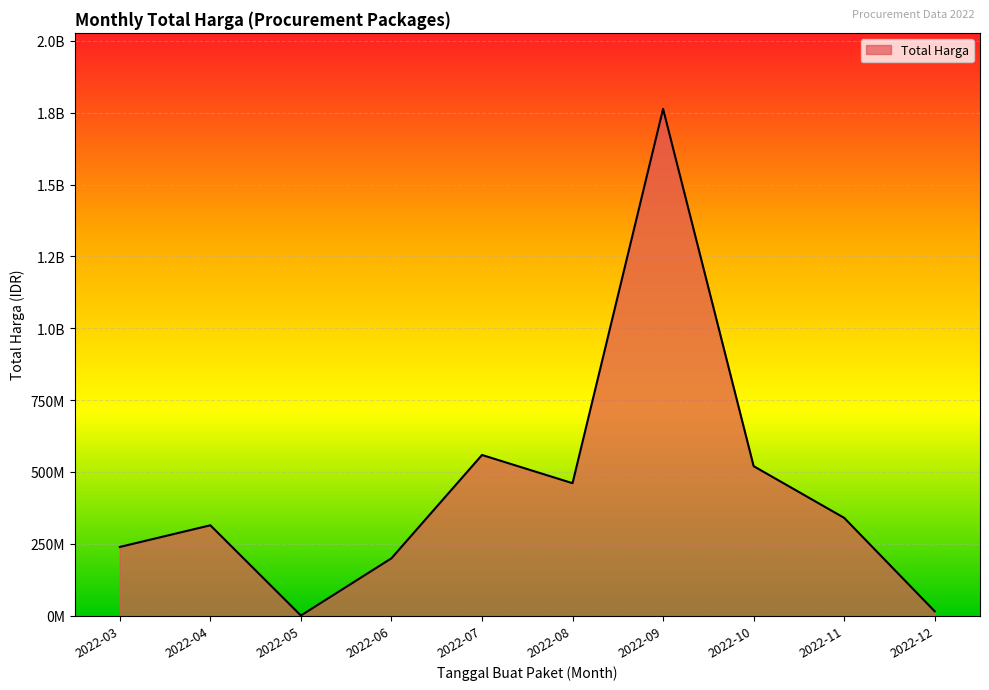

What is the sum of the values at 2022-11 and 2022-08?

800565000